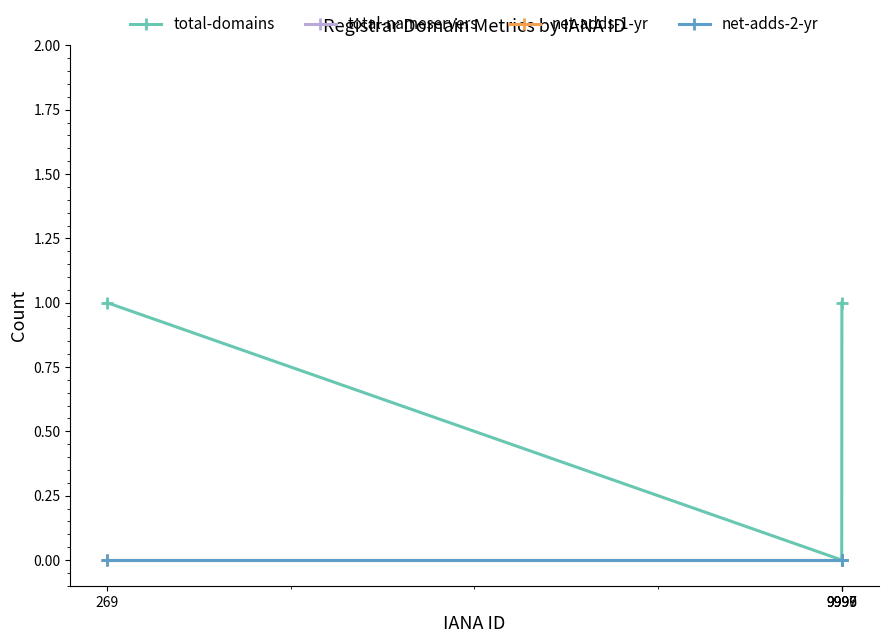

Does the chart have visible grid lines?

No